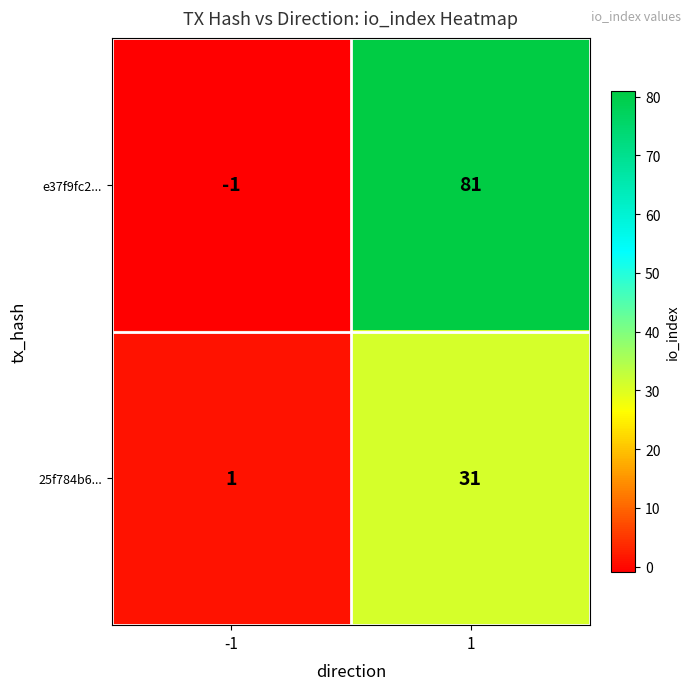

How many positive values does the e37f9fc2... series have?

1